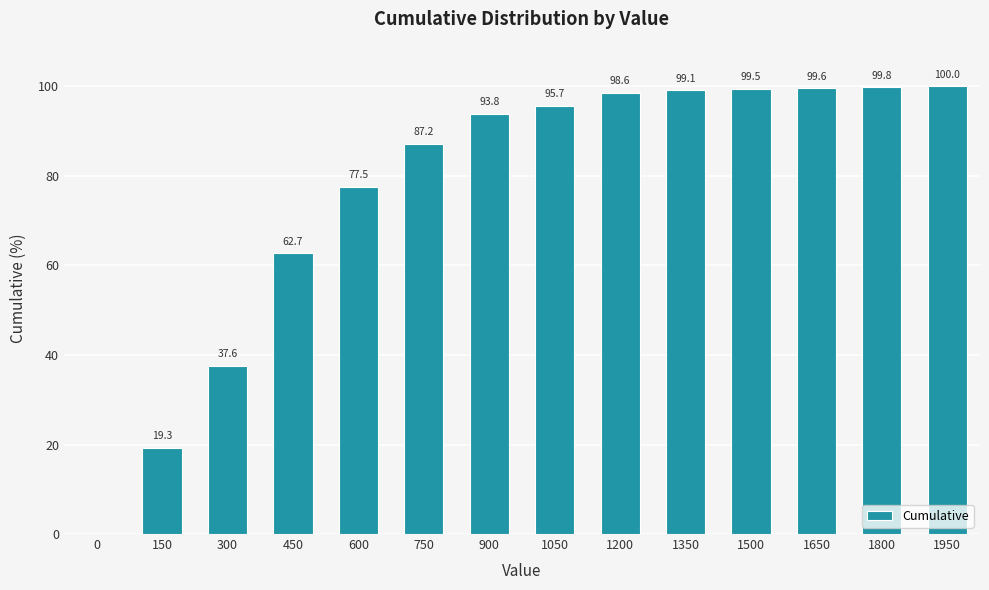

What is the sum of the values at 1500 and 1200?

198.1